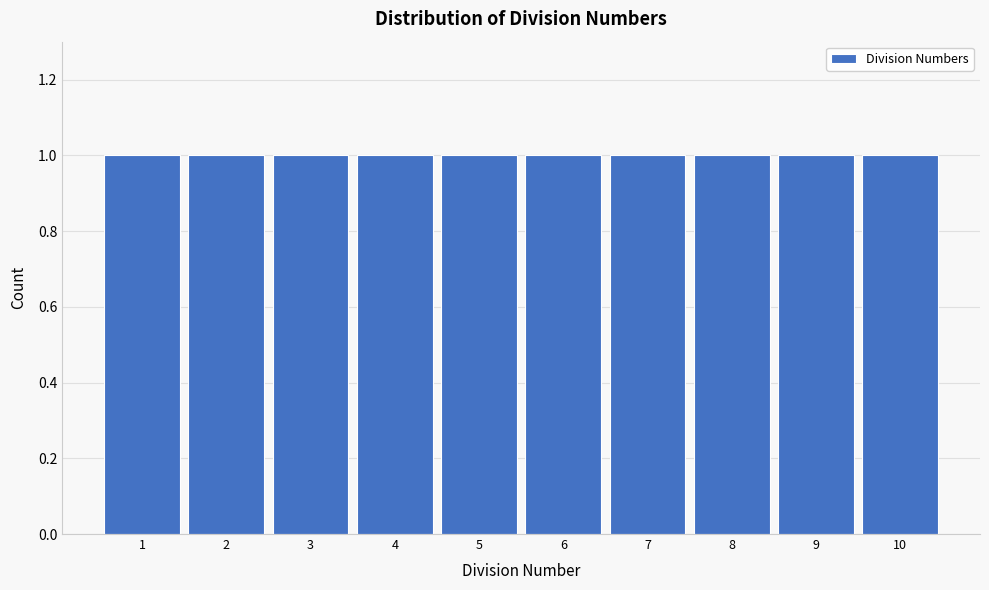

How tall is the bar that spans 3.5 to 4.5 on the x-axis? The values are not printed on the chart, so give them approximately, as read against the axis.

1